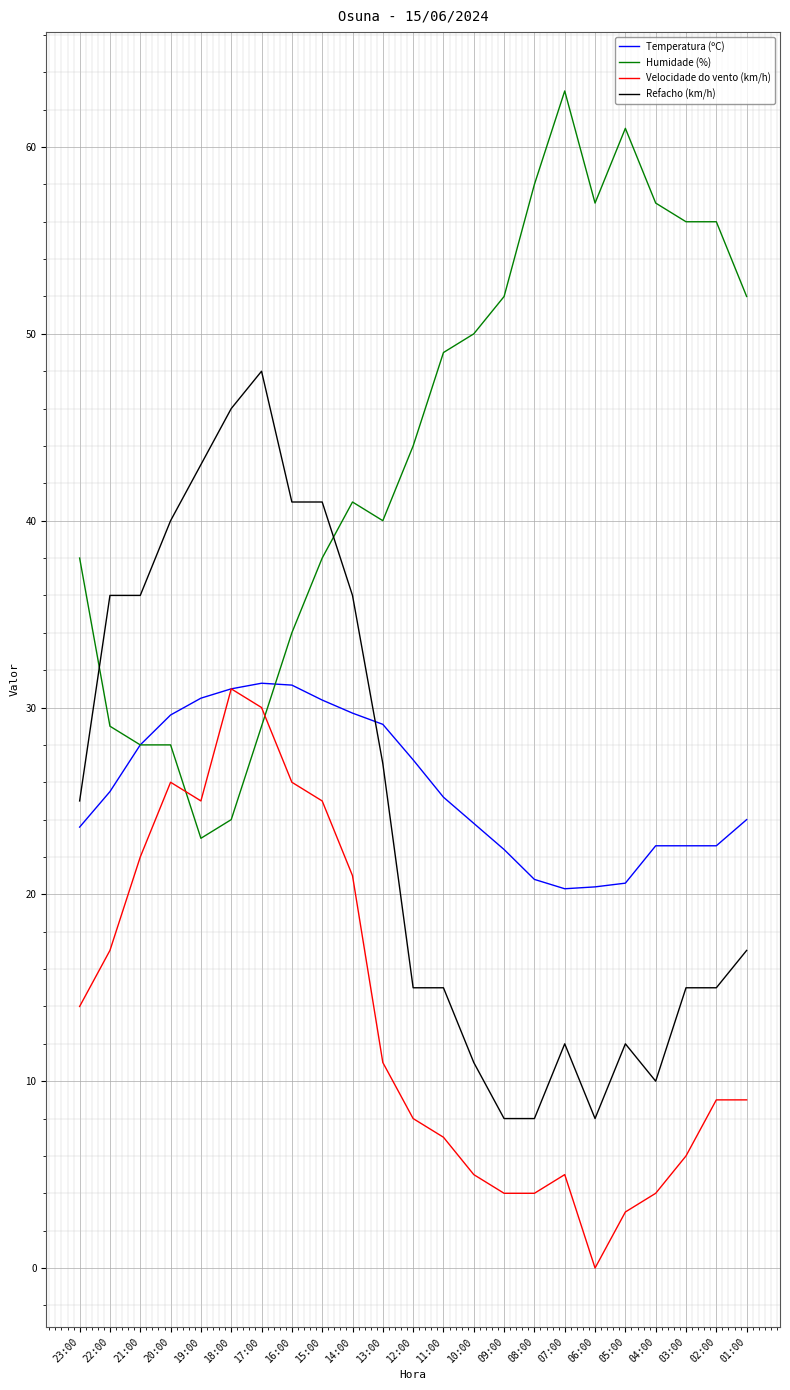

After their last crossing, which series has the higher values: Humidade (%) or Temperatura (ºC)?

Humidade (%)